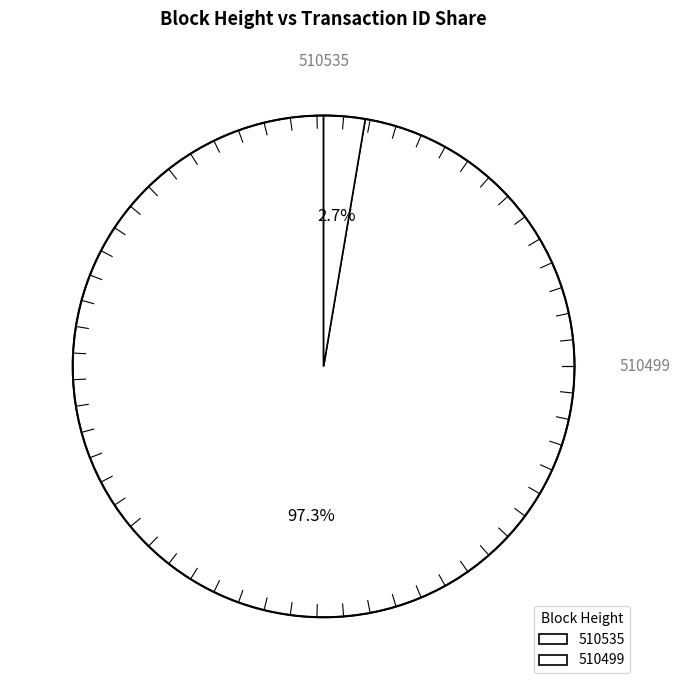

To the nearest percent, what percentage of the pie is 510499?

3%